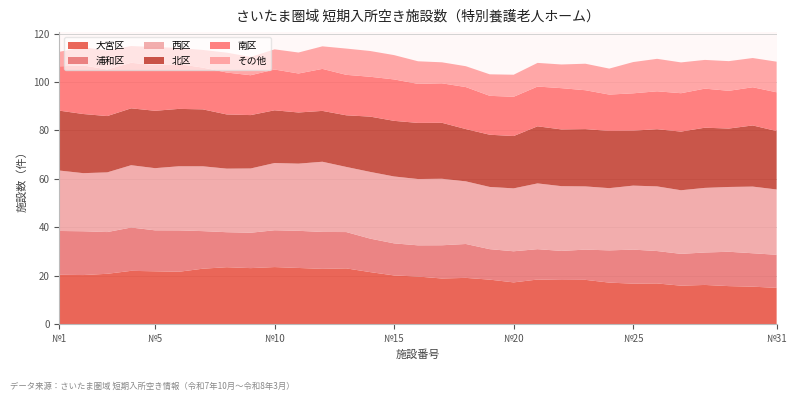

What is the total value across all series at №10?

113.5